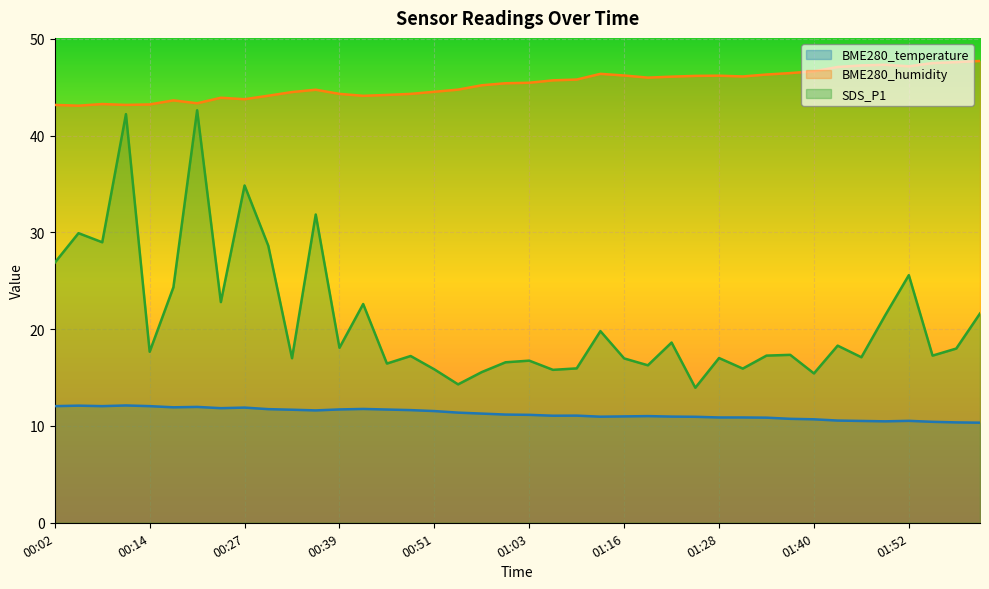

Which series has the largest total across all categories?

BME280_humidity